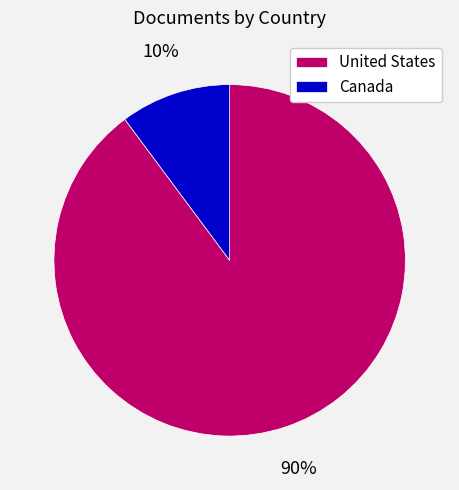

Approximately how many times larger is the value at Canada compared to United States?

0.1